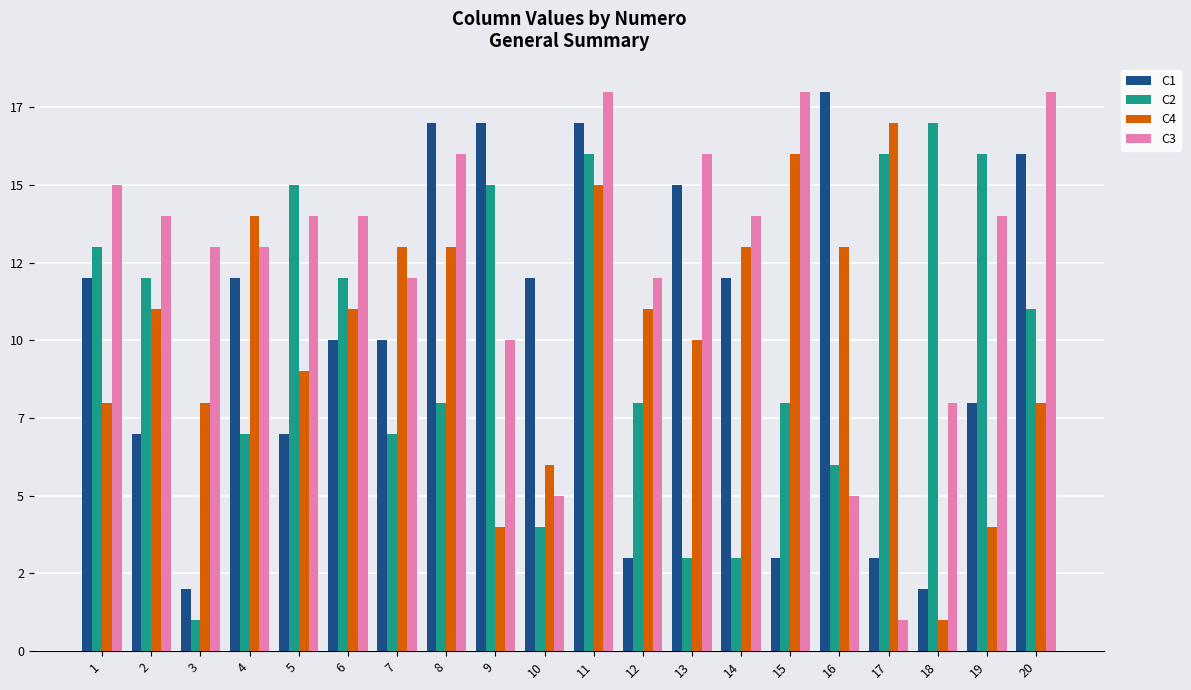

Rank the categories by C4 value from lowest to highest.

18, 9, 19, 10, 1, 3, 20, 5, 13, 2, 6, 12, 7, 8, 14, 16, 4, 11, 15, 17